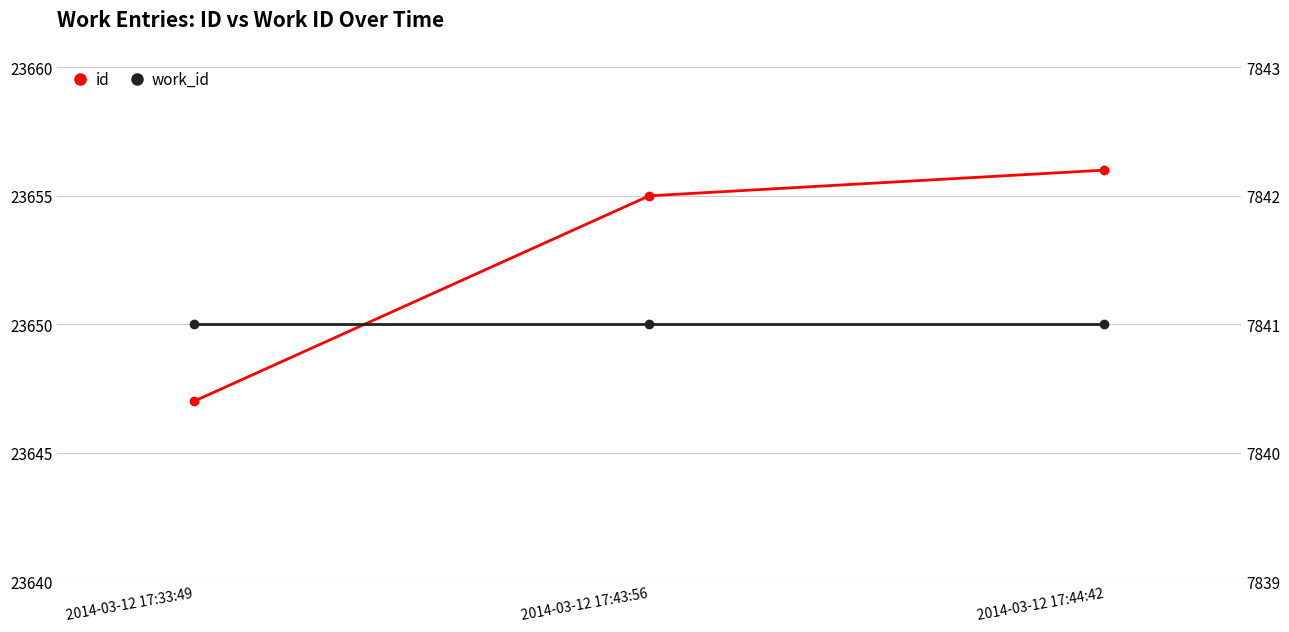

Where is work_id nearest to the value 7841?

2014-03-12 17:33:49